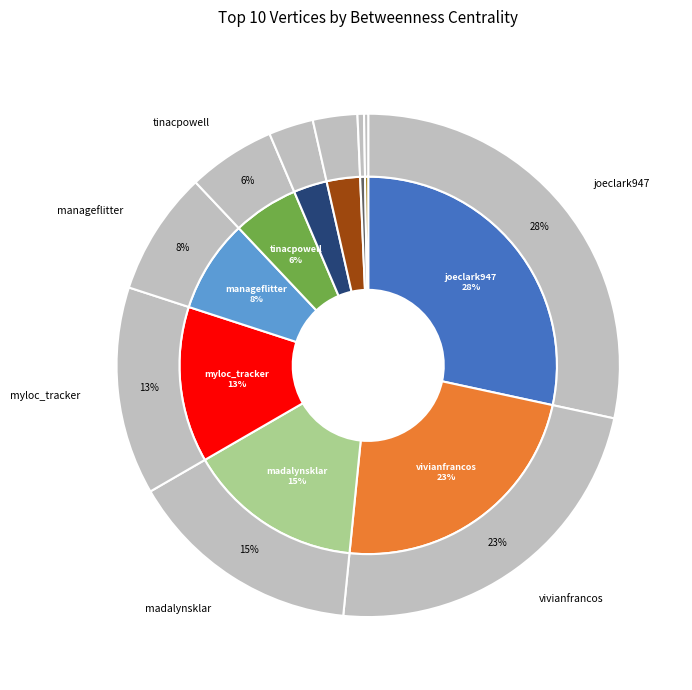

Which category has the biggest portion of the pie?

joeclark947